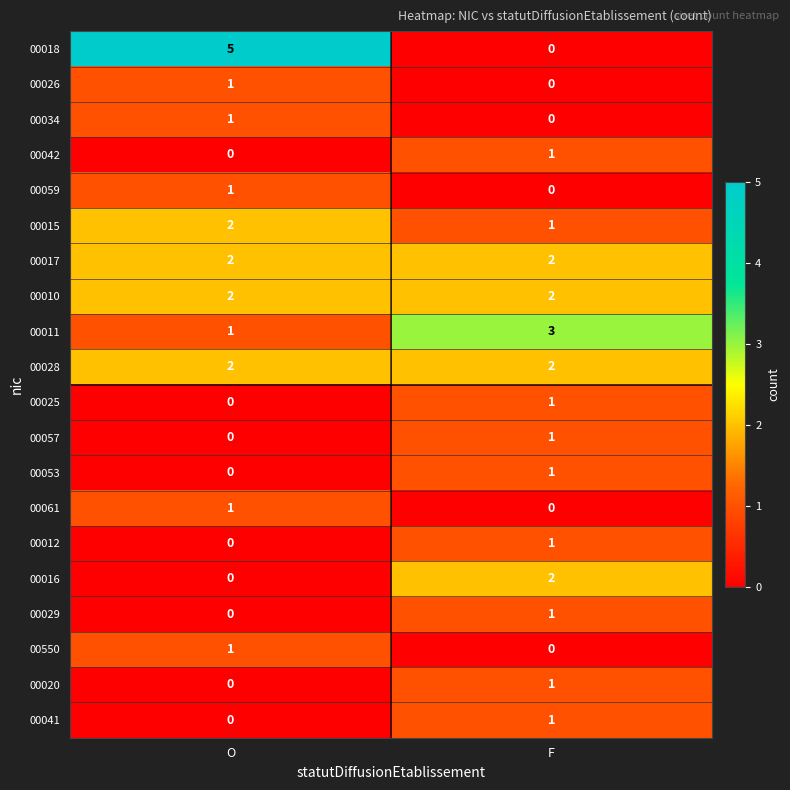

True or false: 00042 has a value of 0 at O.

True